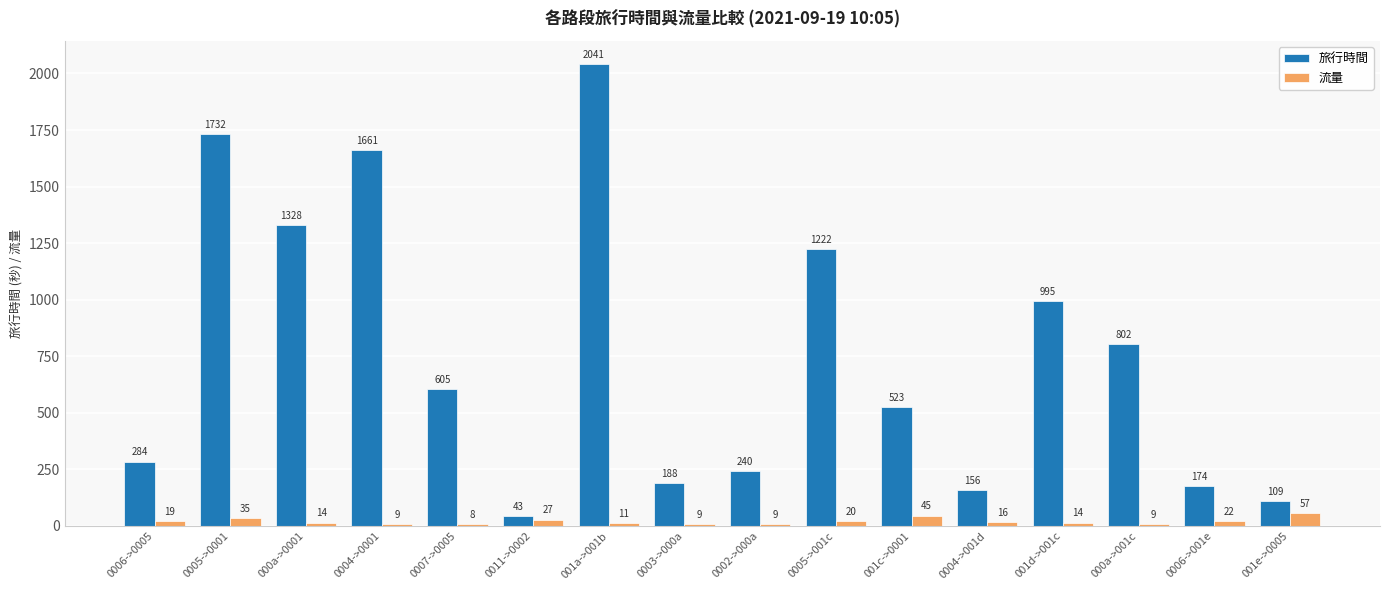

Which series has the widest spread of values?

旅行時間